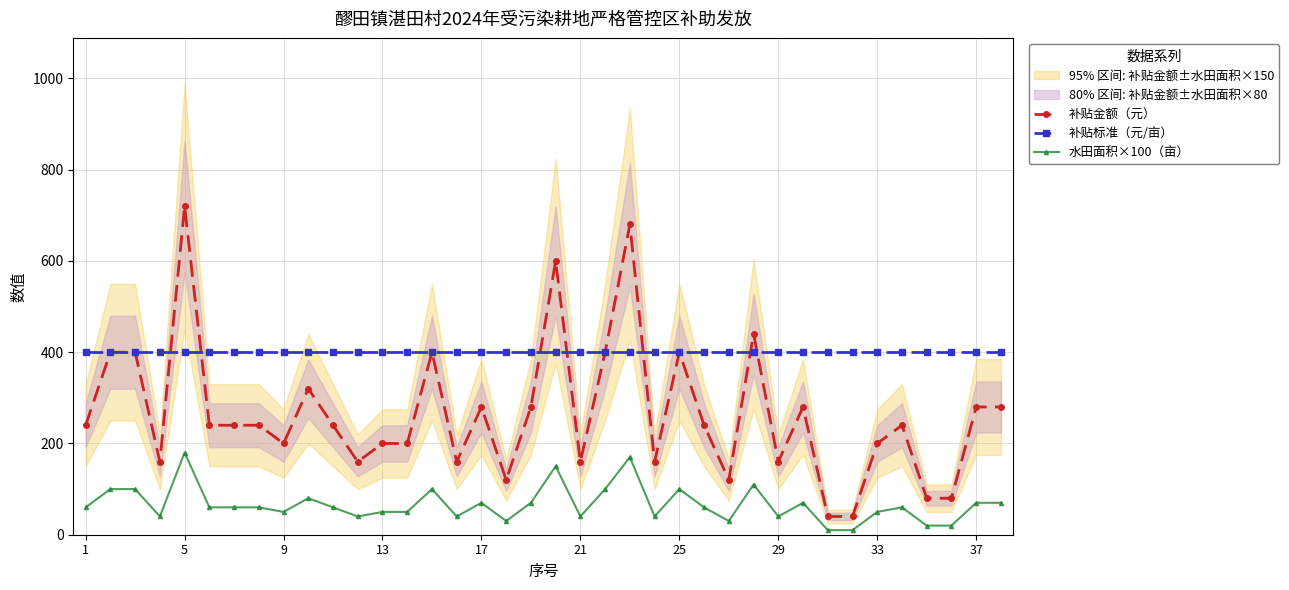

In 补贴金额（元）, how many points are lower than both neighbors (excluding endpoints)?

9